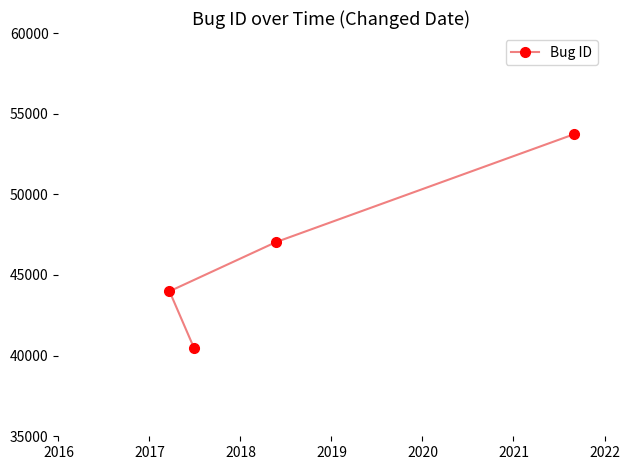

What is the difference between the maximum and minimum values?

13272